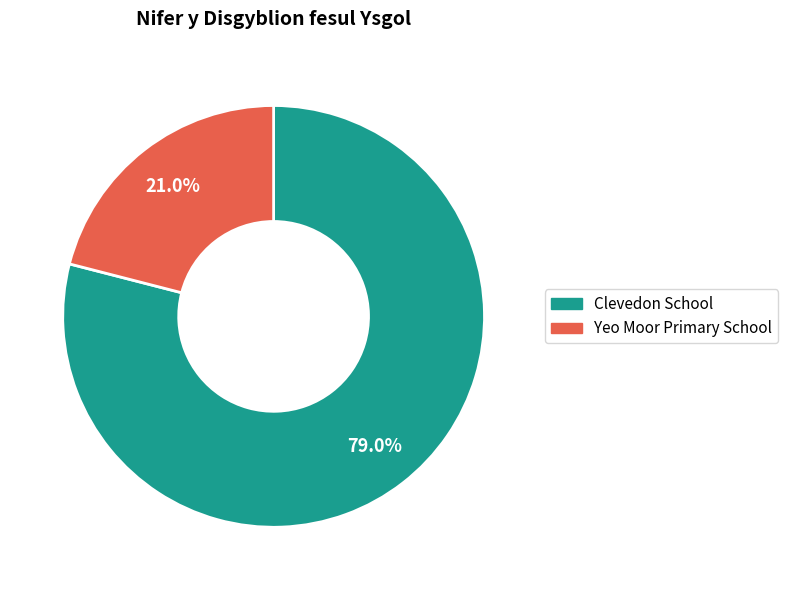

Combined, do Clevedon School and Yeo Moor Primary School account for over 50%?

Yes